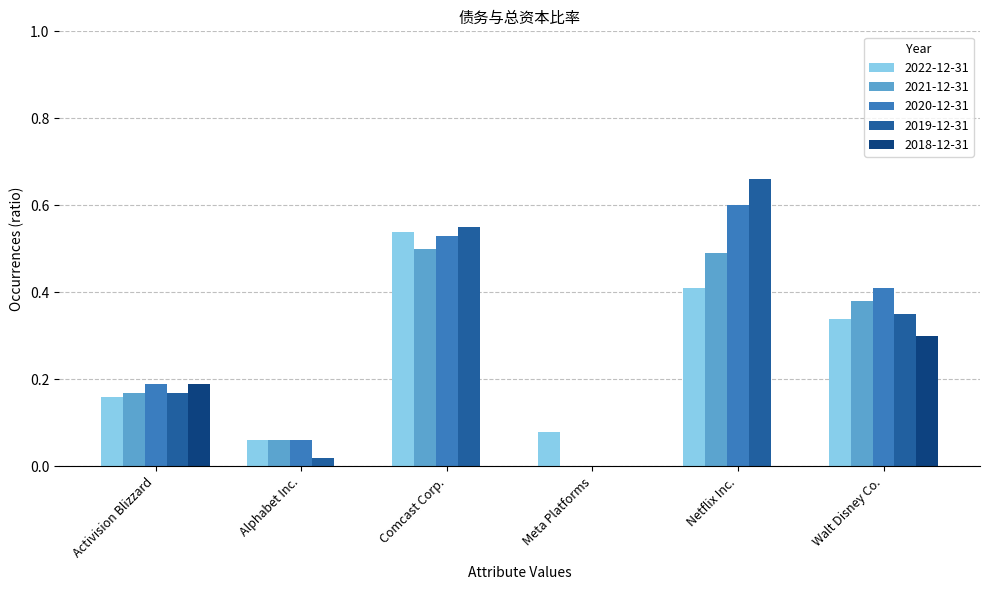

At which label does 2020-12-31 reach its peak?

Netflix Inc.